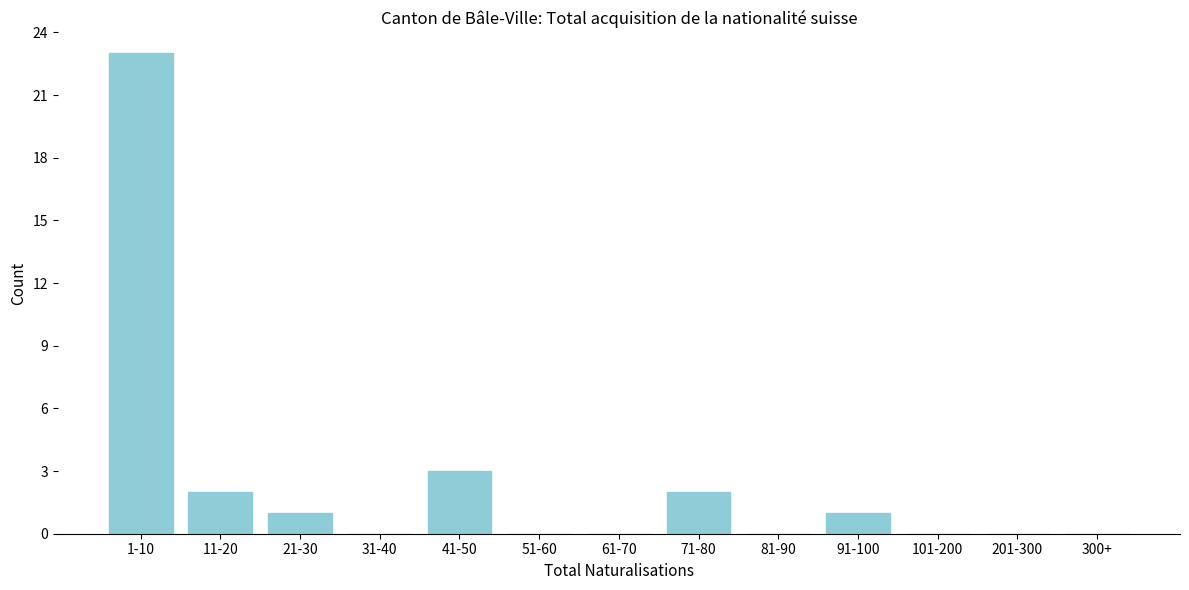

Reading left to right, extract all data points from this chart.

1-10=23	11-20=2	21-30=1	31-40=0	41-50=3	51-60=0	61-70=0	71-80=2	81-90=0	91-100=1	101-200=0	201-300=0	300+=0